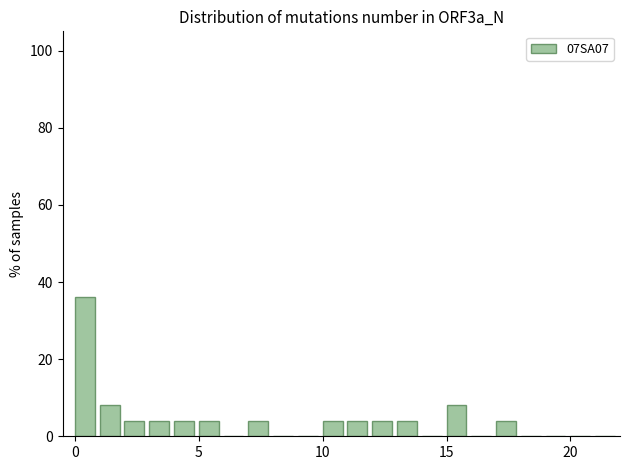

Read against the x-axis, roughly where is the centre of the tallest bar?

0.5